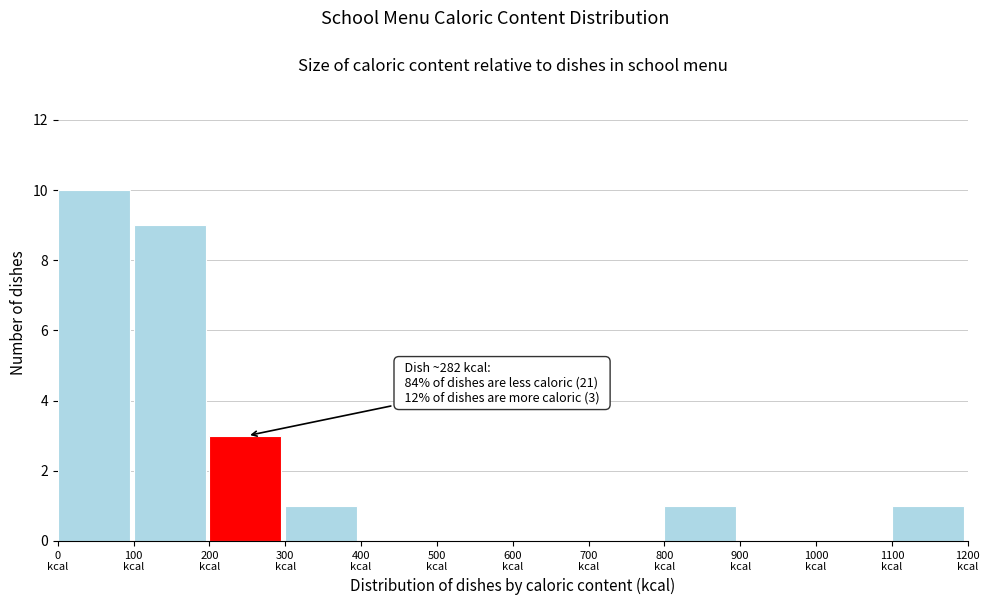

Which range on the x-axis has the tallest bar?

0 to 100